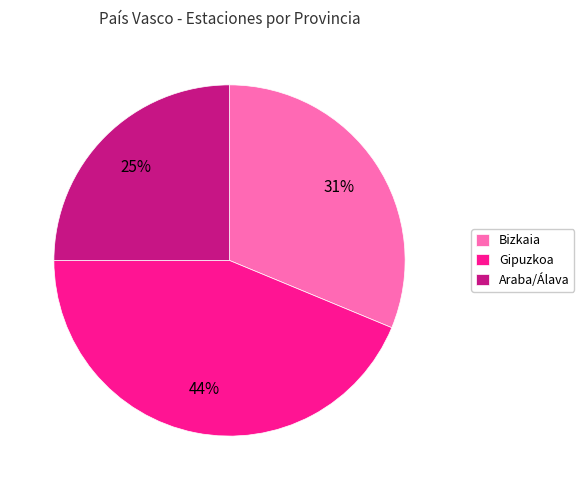

Which slice is the smallest?

Araba/Álava